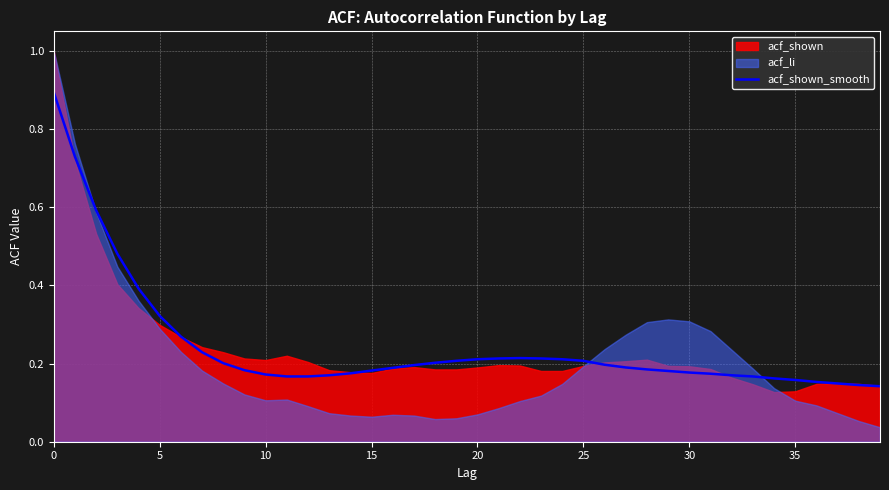

The value of acf_shown_smooth at 0 is 0.9. True or false?

True